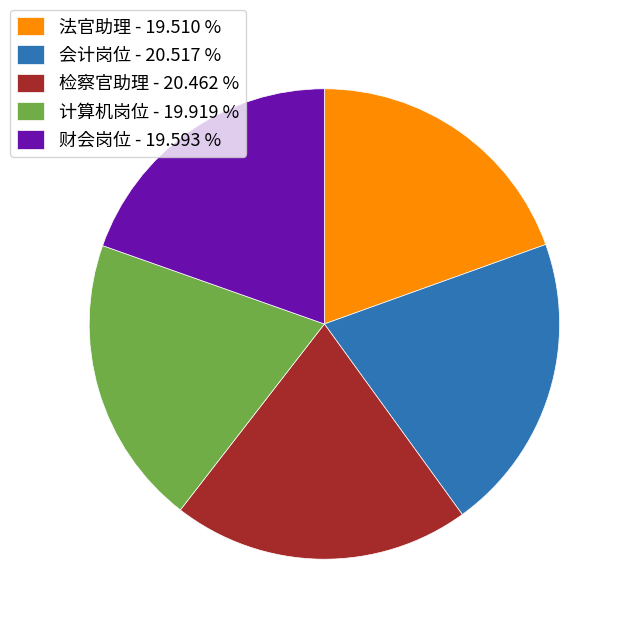

Do 检察官助理 - 20.462 % and 法官助理 - 19.510 % together represent more than half of the pie?

No